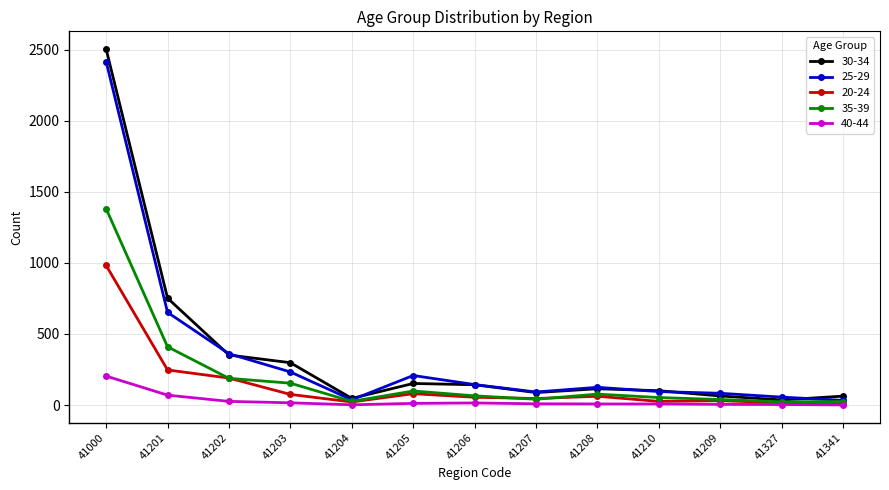

Which series has the widest spread of values?

30-34